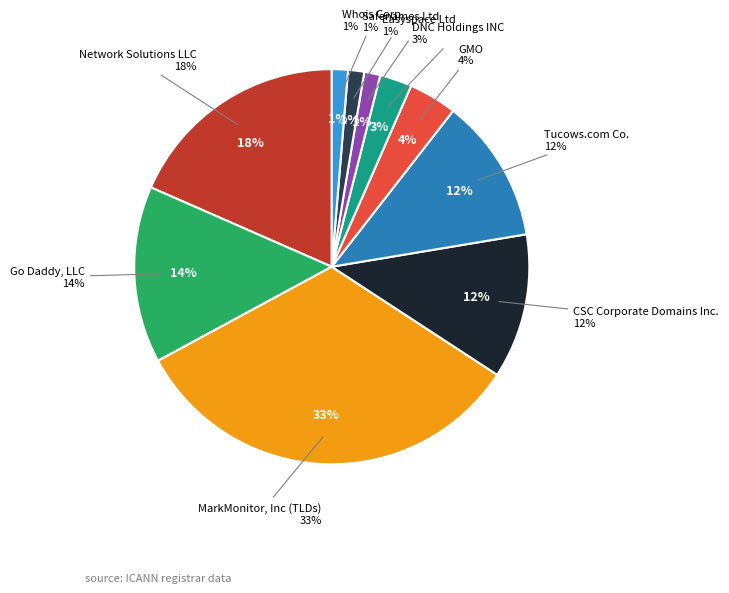

To the nearest percent, what is the combined percentage of Tucows.com Co. and Whois Corp.?

13%